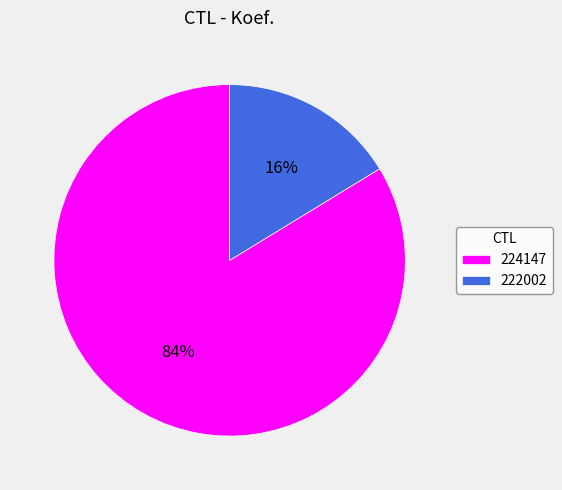

The 224147 slice represents 84% of the pie. True or false?

True